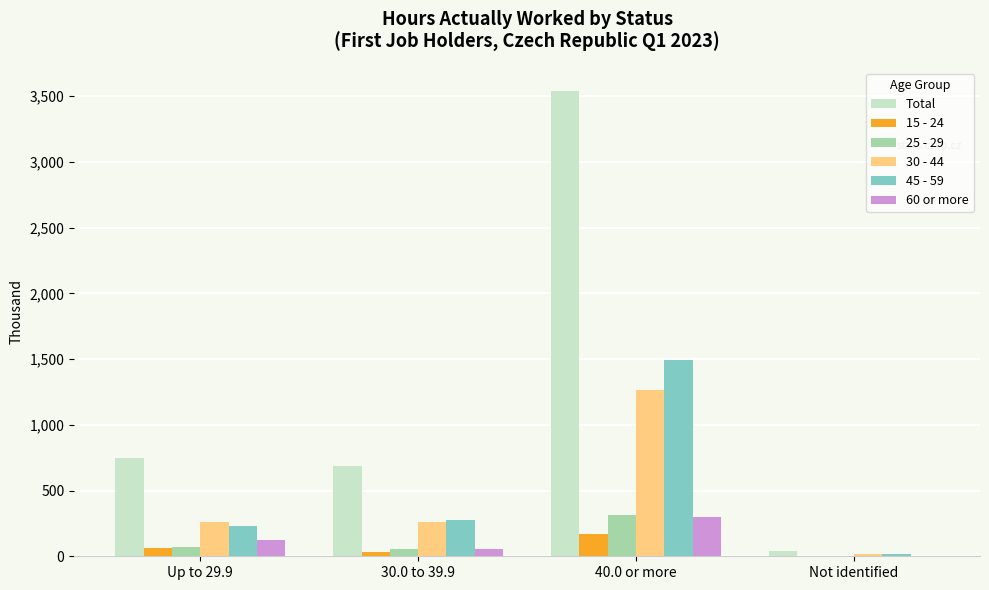

What is the approximate value of 25 - 29 at 30.0 to 39.9?

58.9